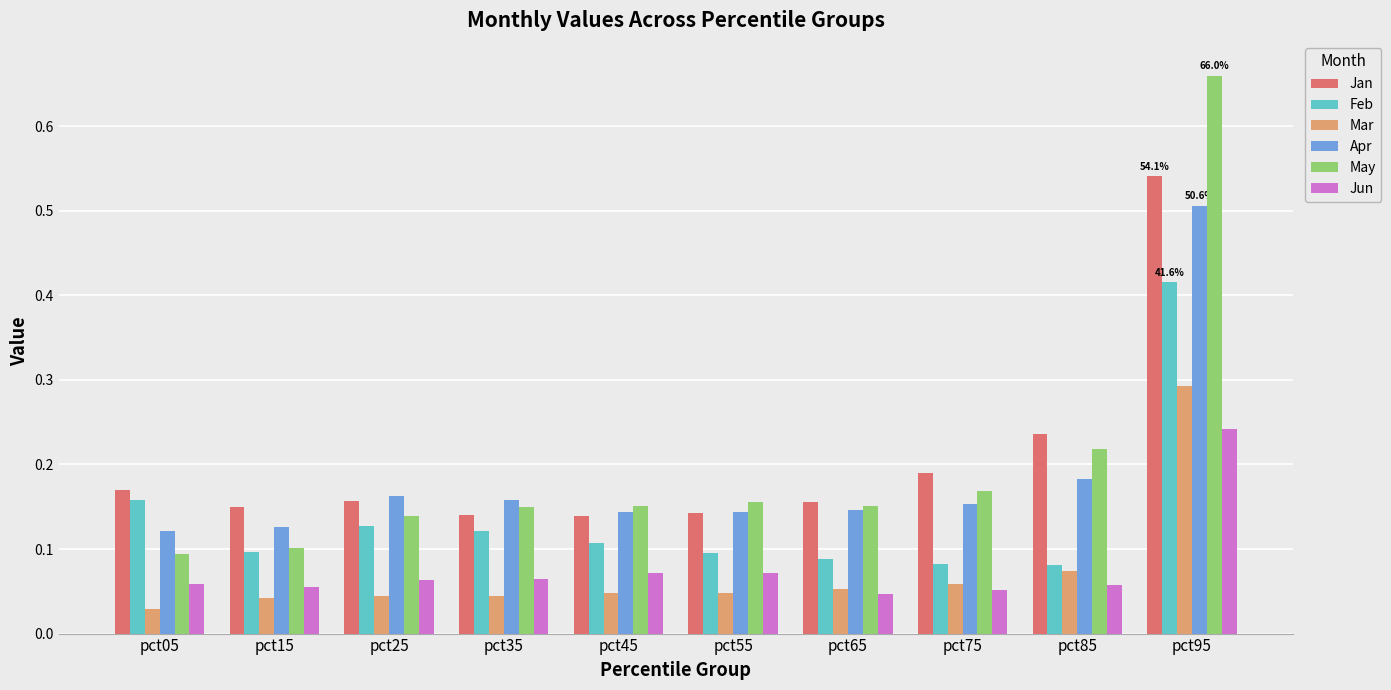

What are all the series names shown in the legend?

Jan, Feb, Mar, Apr, May, Jun